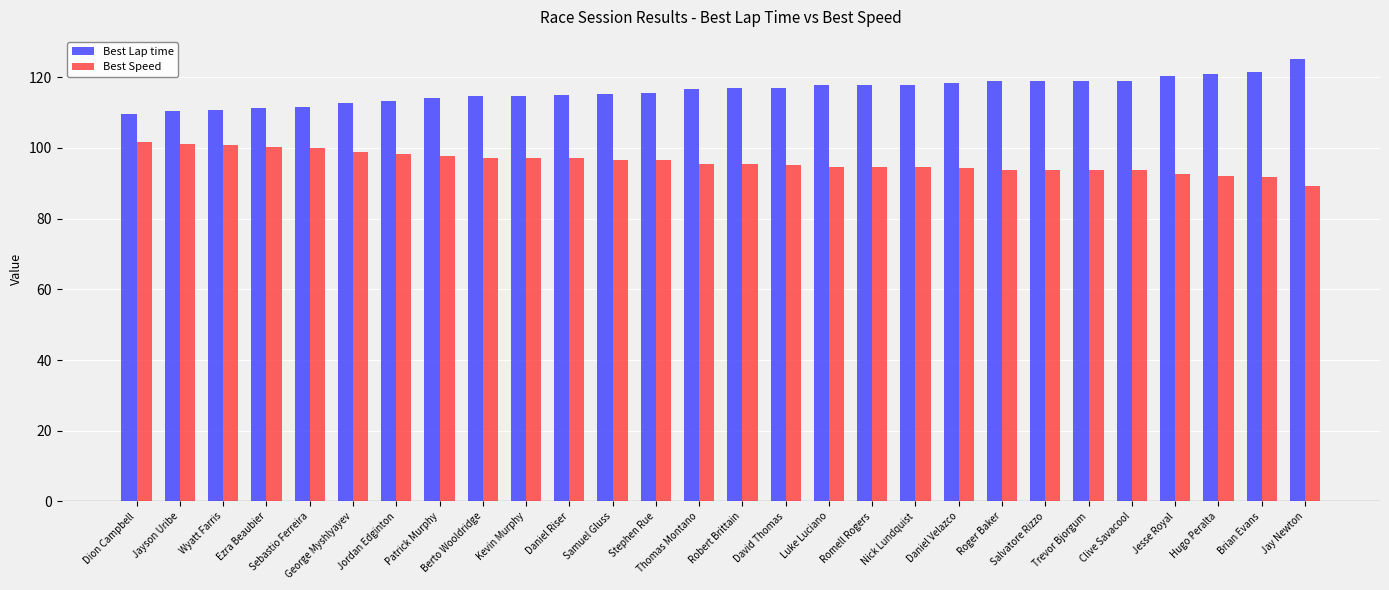

Count the number of data series in this chart.

2